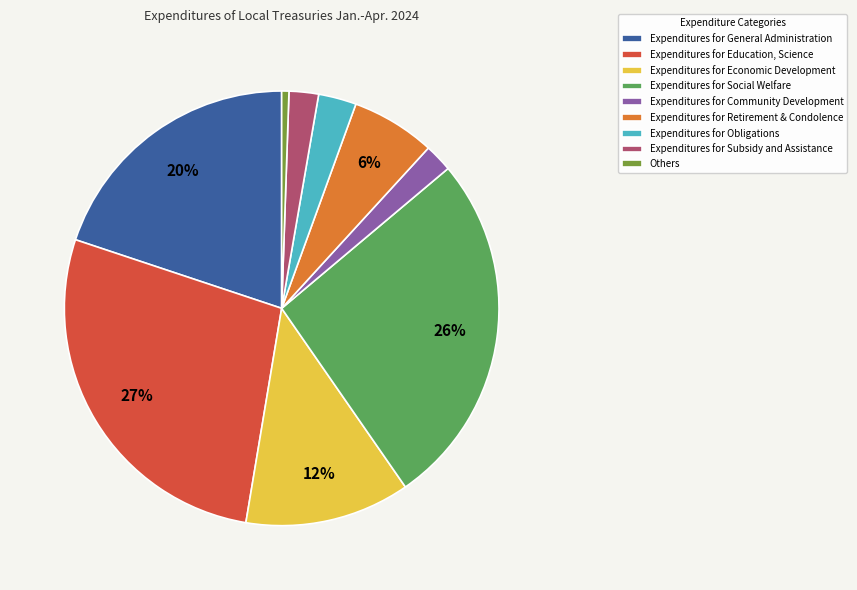

Is Others the majority of the pie?

No